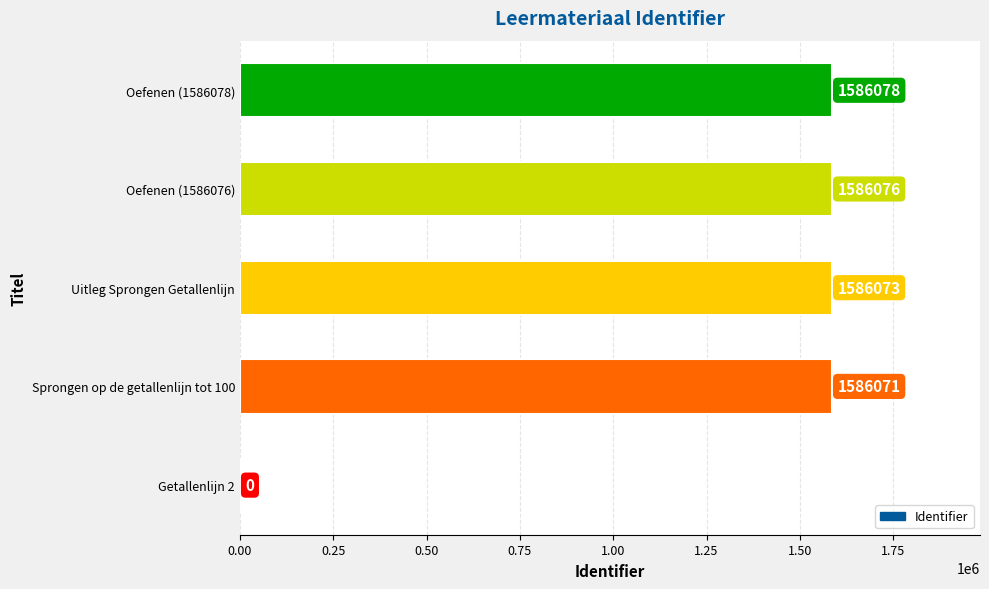

At which category does the chart reach its peak across all series?

Oefenen (1586078)